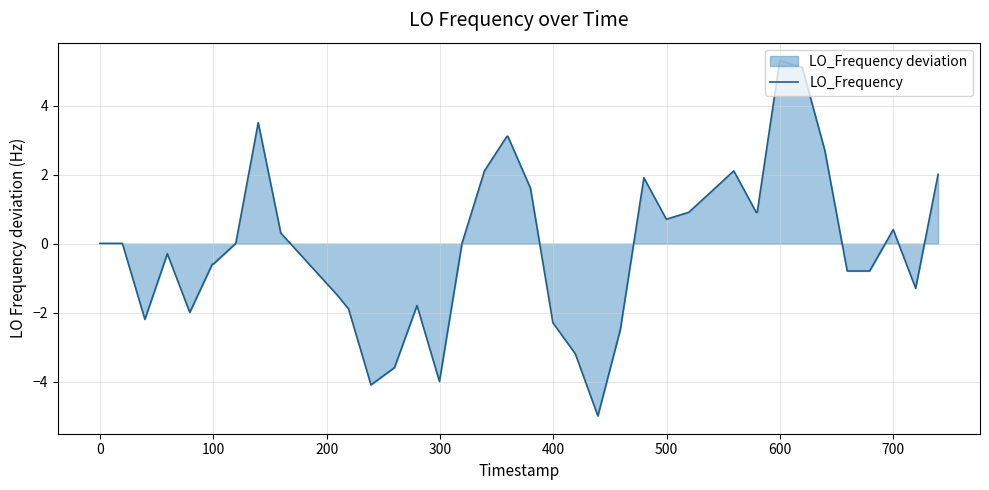

What is the difference between the maximum and minimum values?

10.3